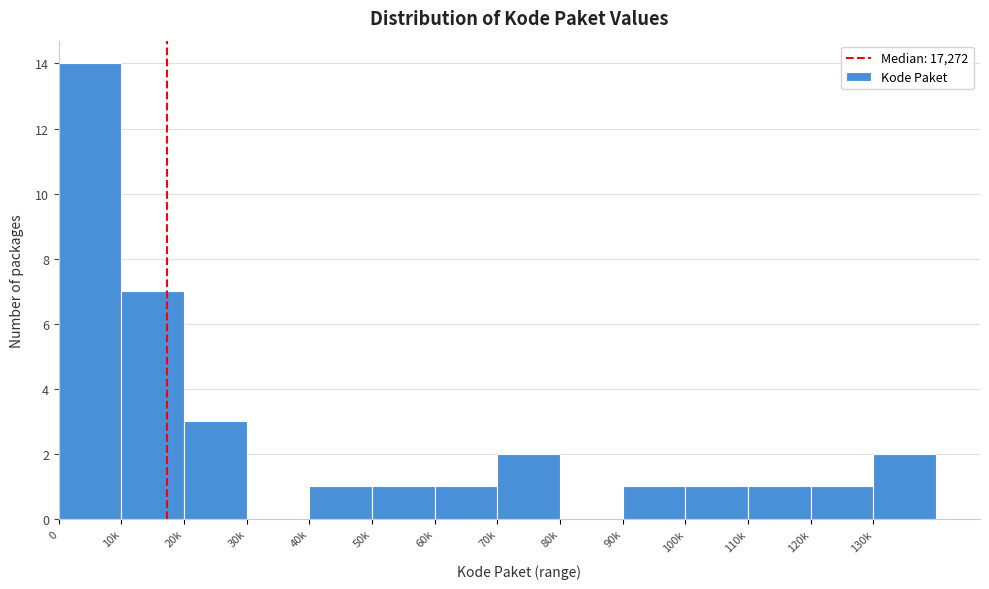

Reading left to right, transcribe all the data shown in this chart.

0=14	10k=7	20k=3	30k=0	40k=1	50k=1	60k=1	70k=2	80k=0	90k=1	100k=1	110k=1	120k=1	130k=2